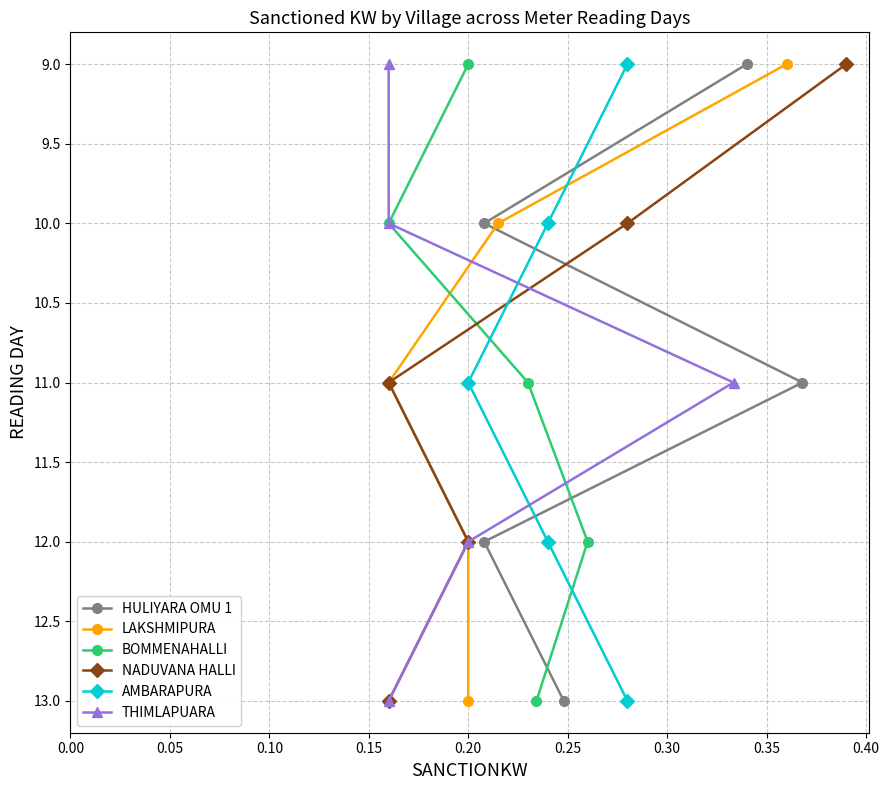

What is the highest value of the BOMMENAHALLI series?

13